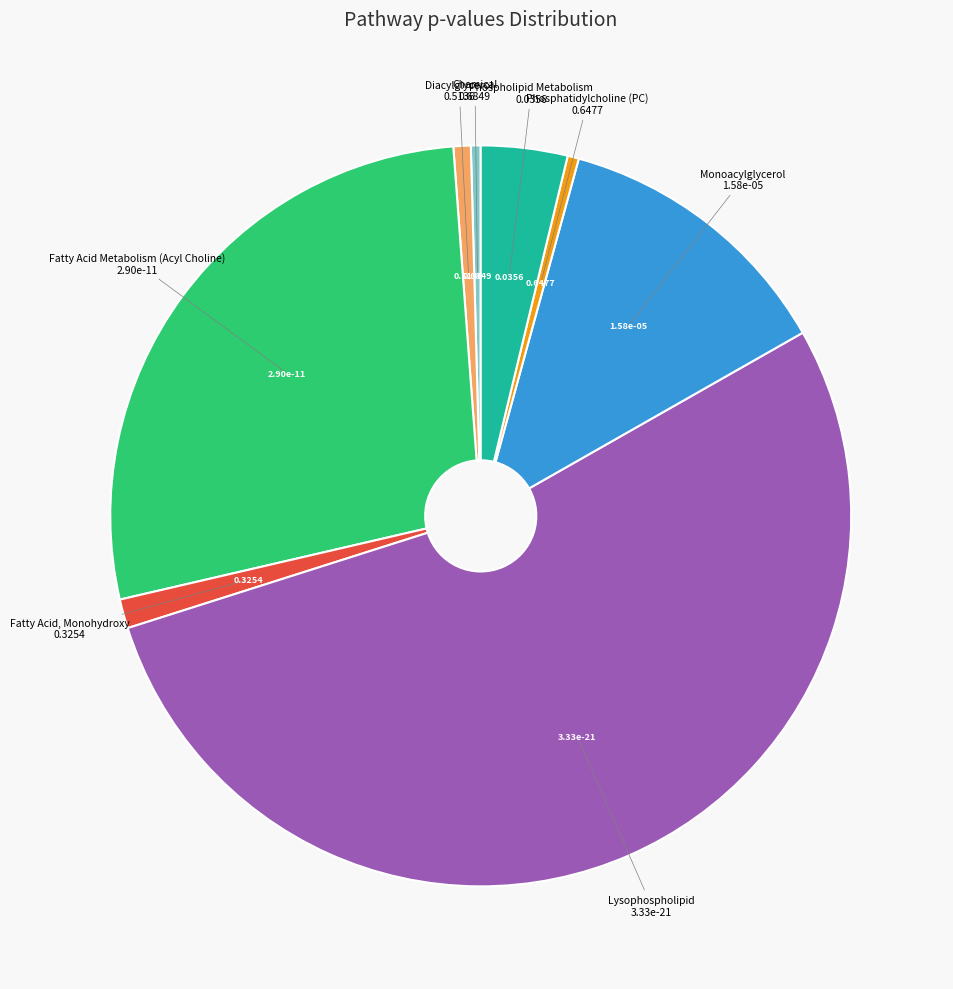

Is there a majority slice in this chart?

Yes